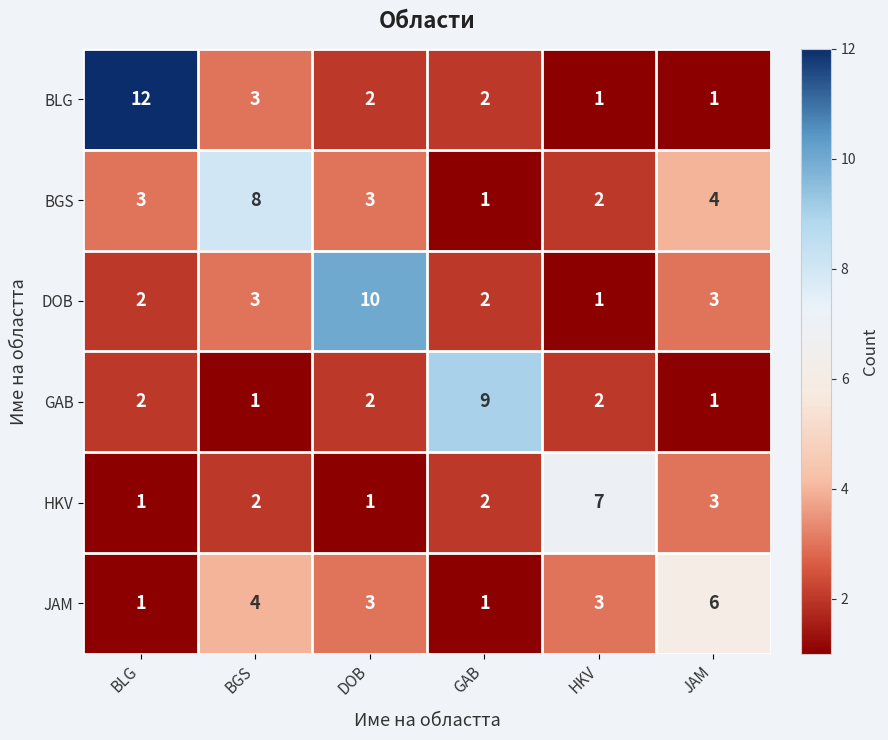

The value of HKV at JAM is 1. True or false?

False